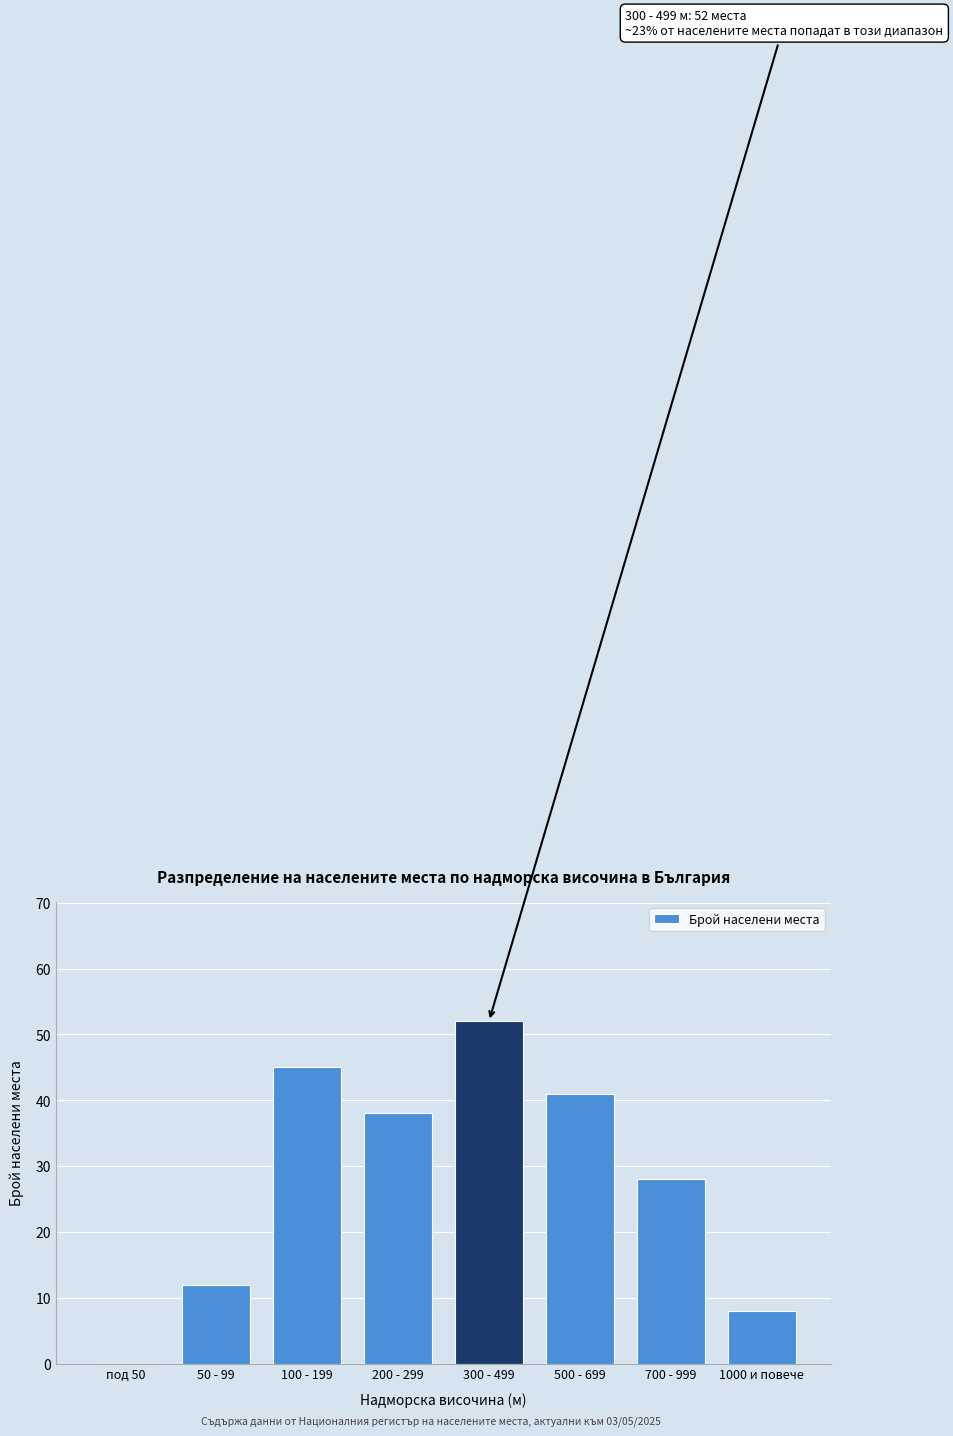

Reading left to right, what are all the values shown in this chart?

под 50=0	50 - 99=12	100 - 199=45	200 - 299=38	300 - 499=52	500 - 699=41	700 - 999=28	1000 и повече=8